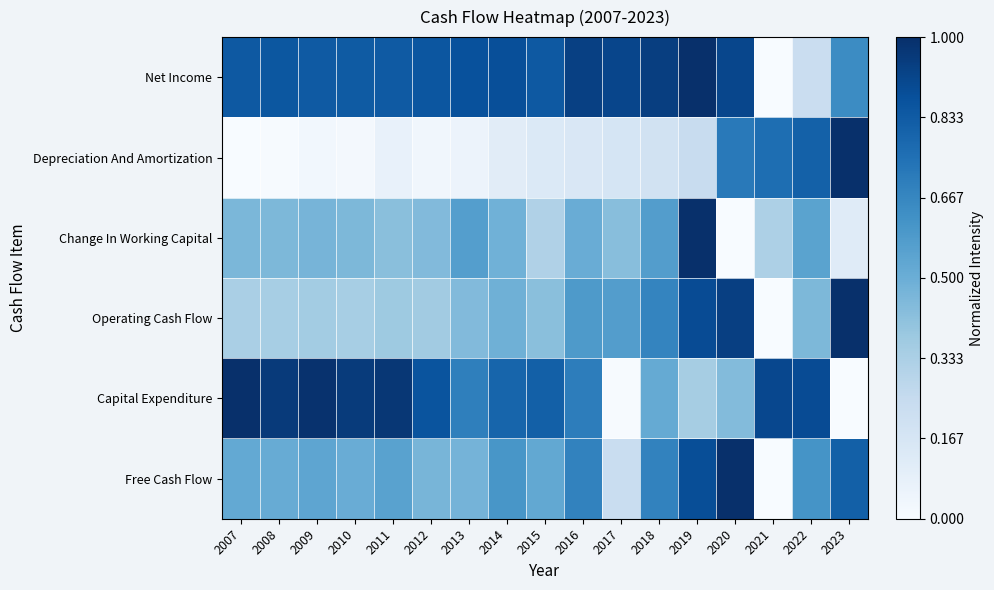

Rank the series at 2020 from highest to lowest value.

Free Cash Flow, Operating Cash Flow, Net Income, Depreciation And Amortization, Capital Expenditure, Change In Working Capital